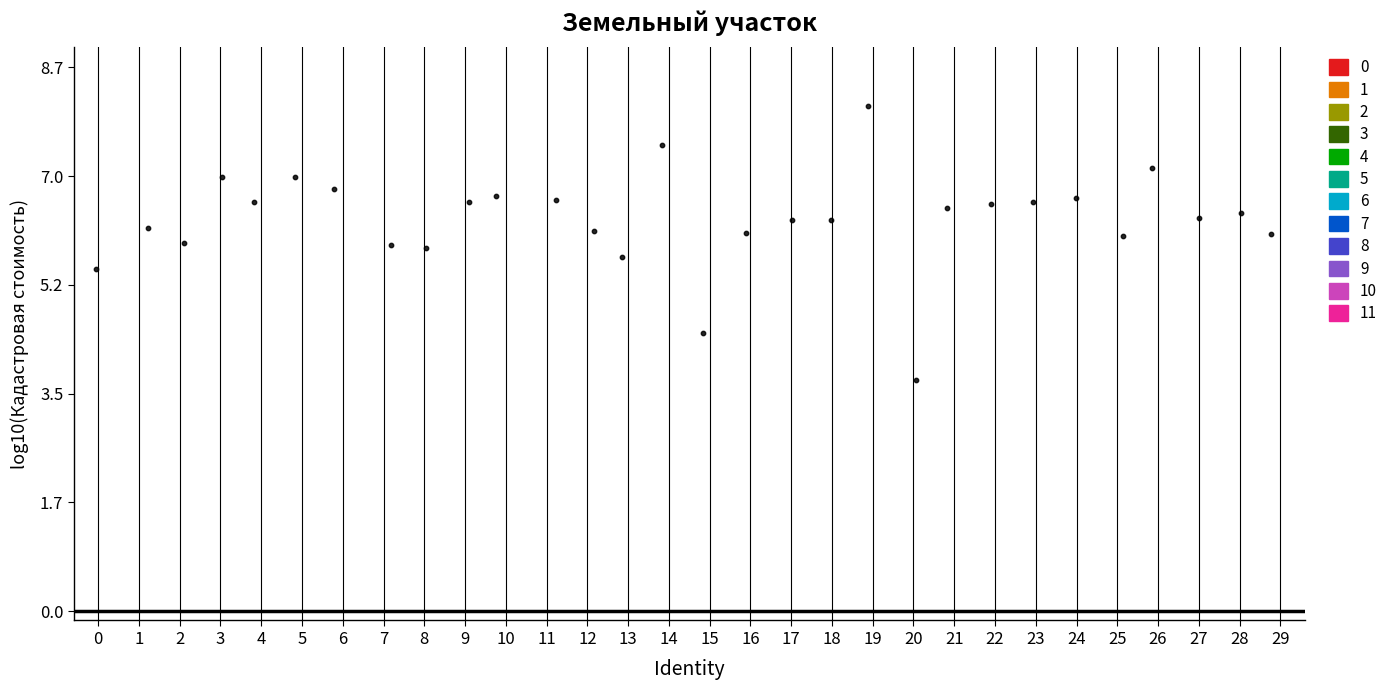

What is the range of Y values (max minus min)?

4.4